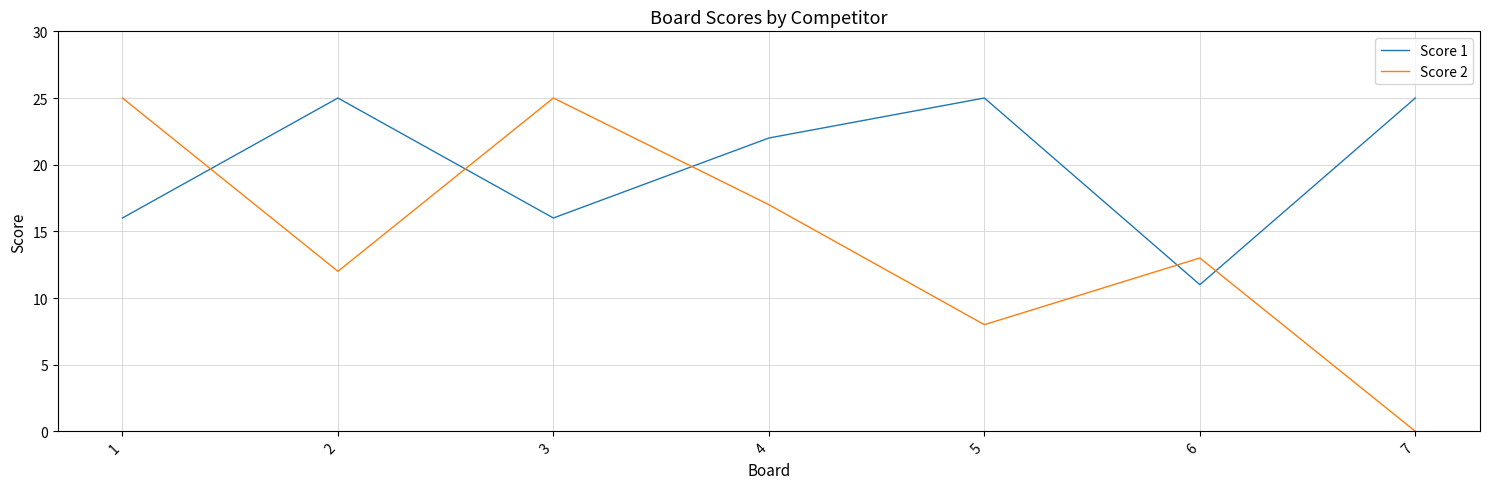

Read the Score 1 value at 1, to the nearest 5.

15